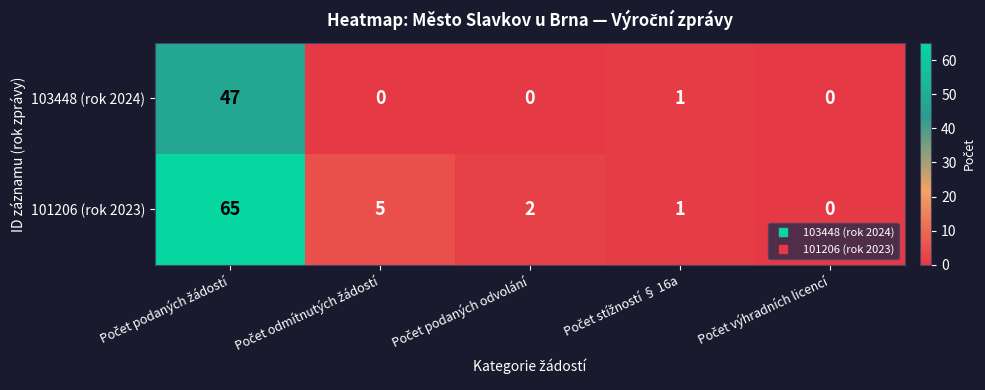

Which series has the largest total across all categories?

101206 (rok 2023)